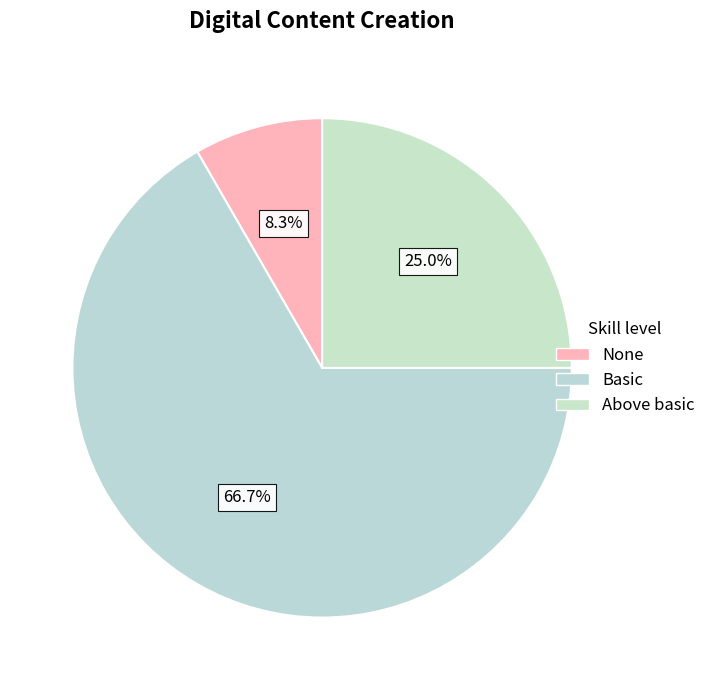

How many slices are in this pie chart?

3